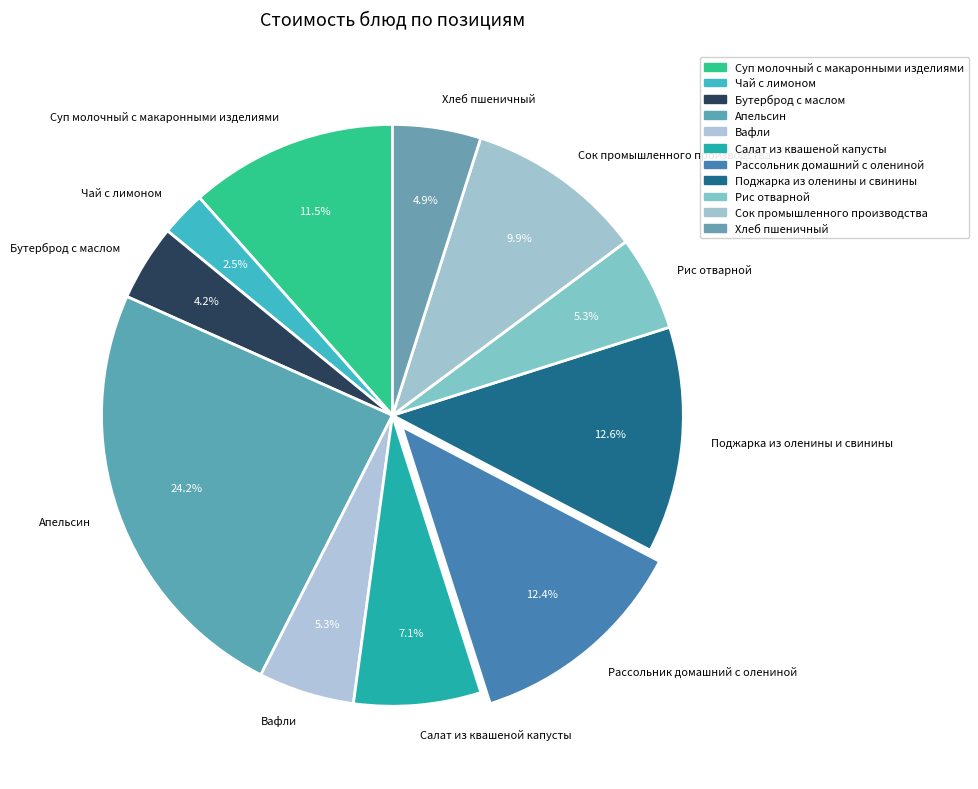

To the nearest percent, what is the combined percentage of Апельсин and Поджарка из оленины и свинины?

37%